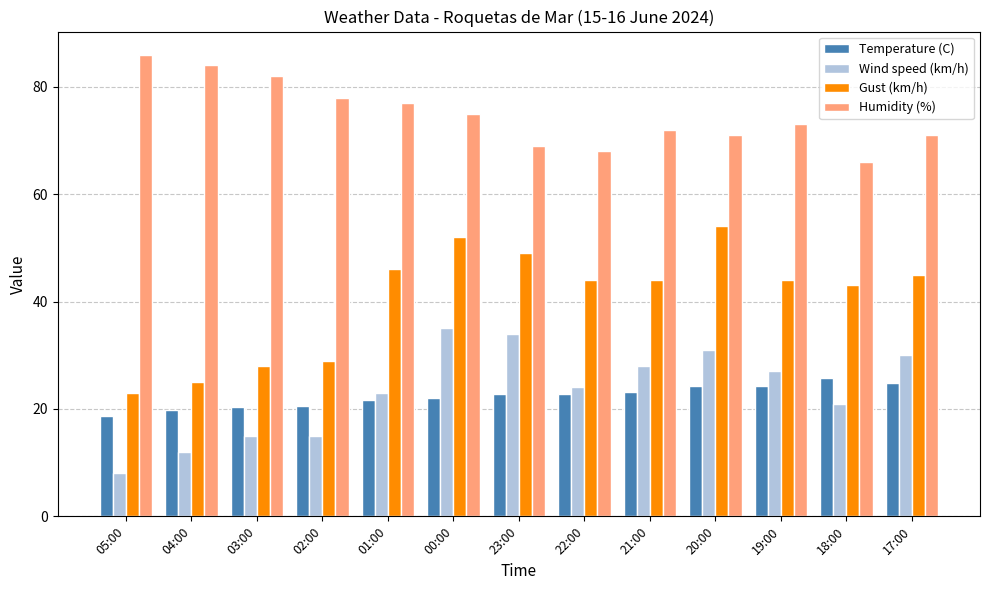

How many data points in Humidity (%) are less than 73?

6